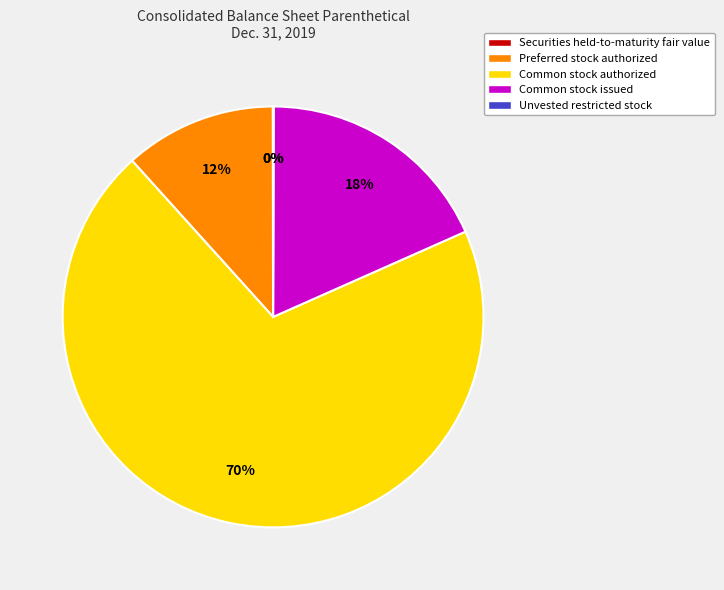

Does any single category account for the majority?

Yes